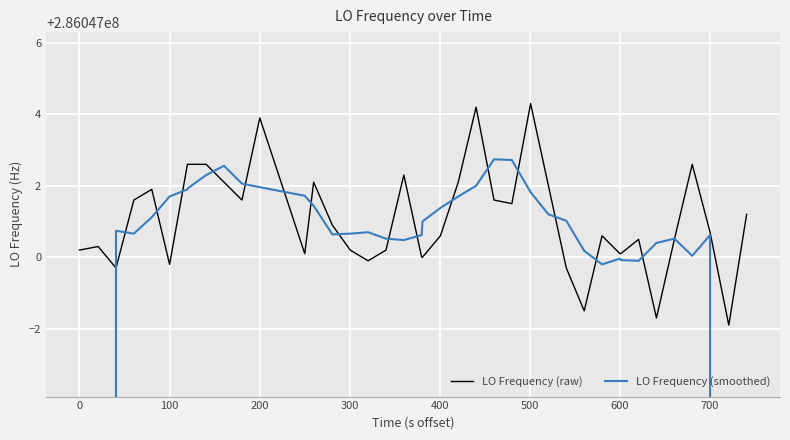

True or false: LO Frequency (raw) and LO Frequency (smoothed) intersect in this chart.

True